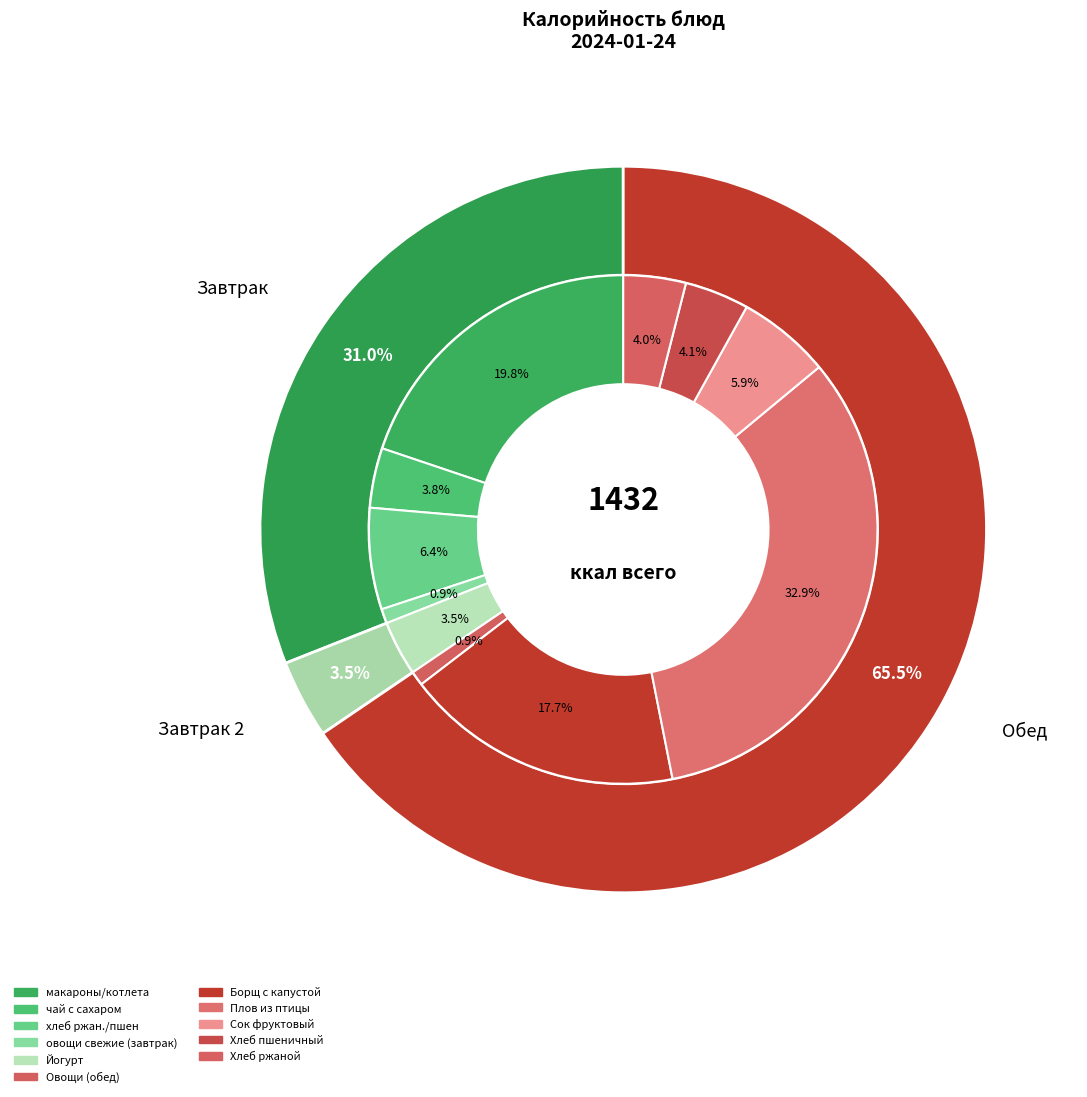

To the nearest percent, what portion does макароны/котлета represent?

20%